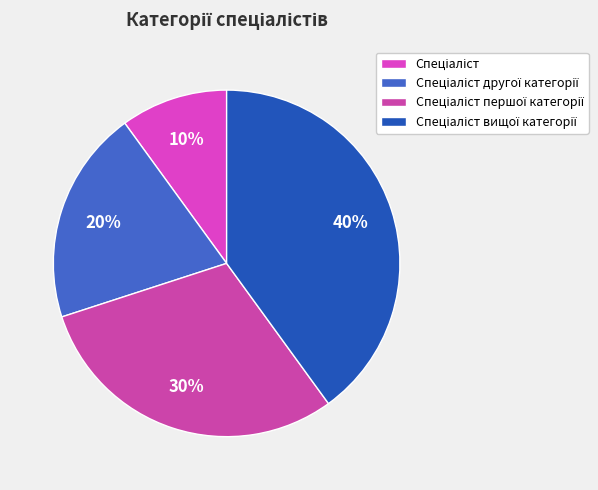

To the nearest percent, what is the difference between the Спеціаліст першої категорії and Спеціаліст другої категорії slice percentages?

10%